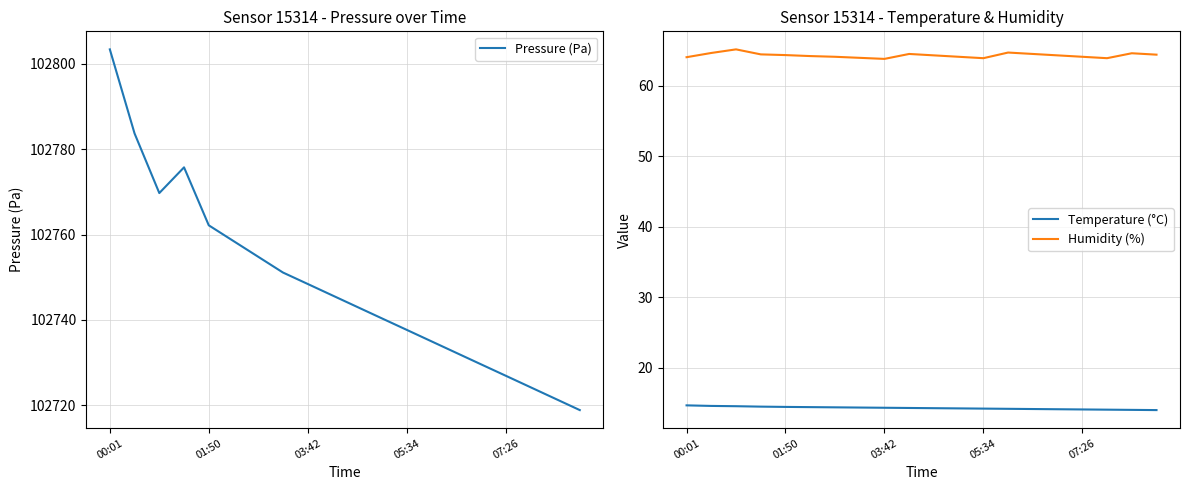

The Pressure (Pa) series shows 36467.1 at 05:34. True or false?

False